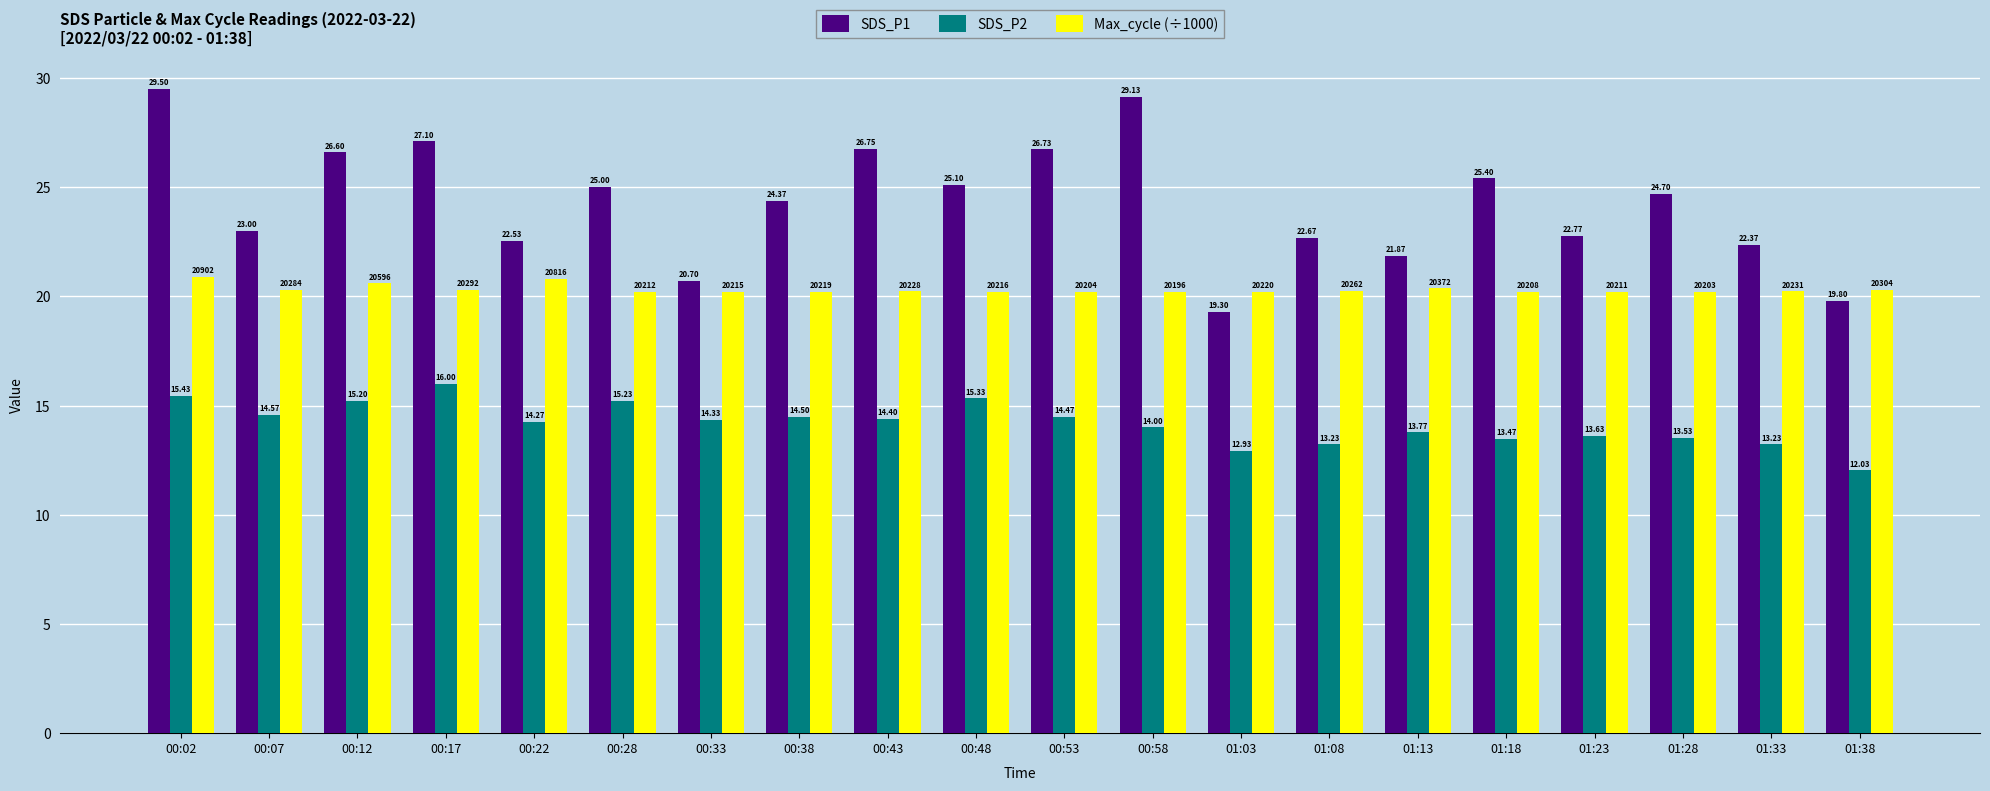

What is the label of the 1st bar from the right?

01:38